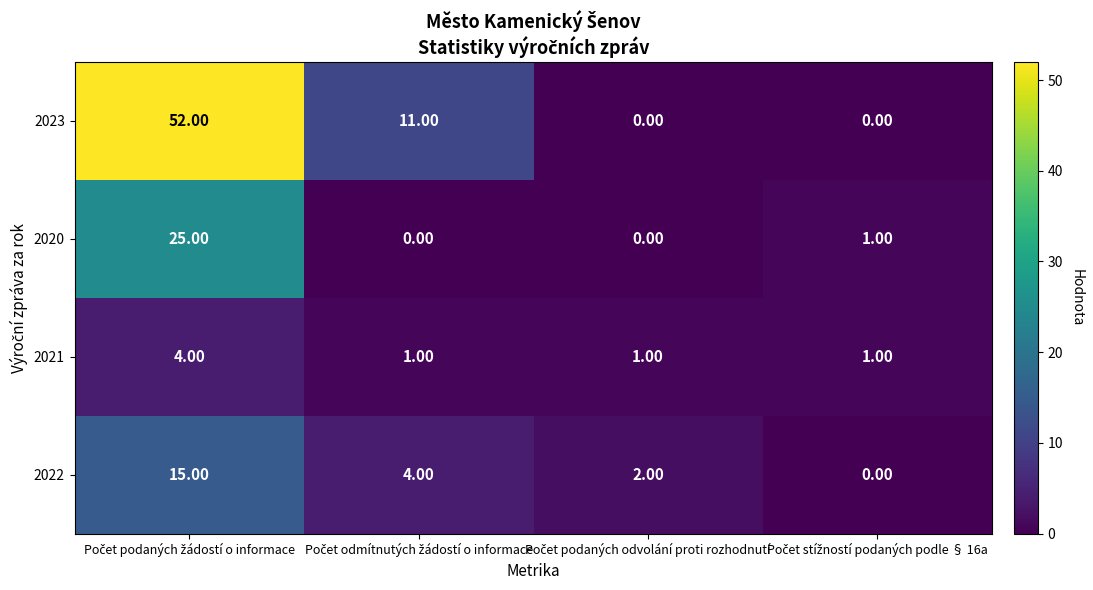

Which series has the largest total across all categories?

2023